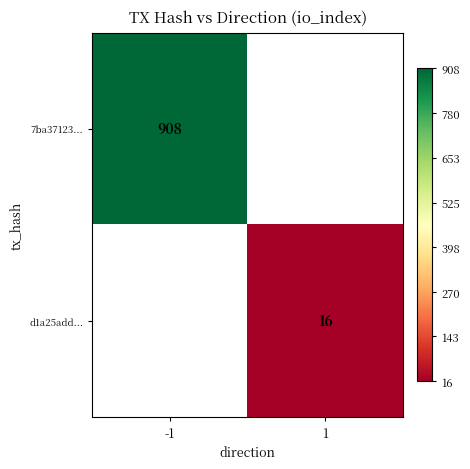

The 7ba37123... series shows 908 at -1. True or false?

True